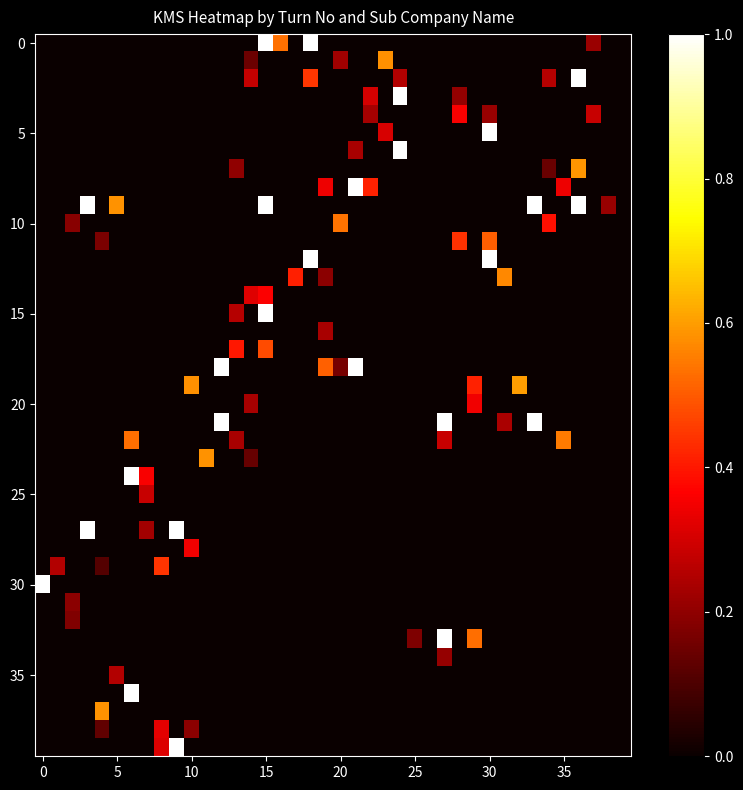

How many distinct data groups are displayed?

40